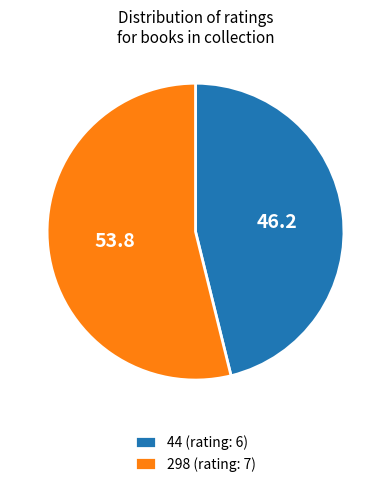

Which has a higher value, 298 or 44?

298